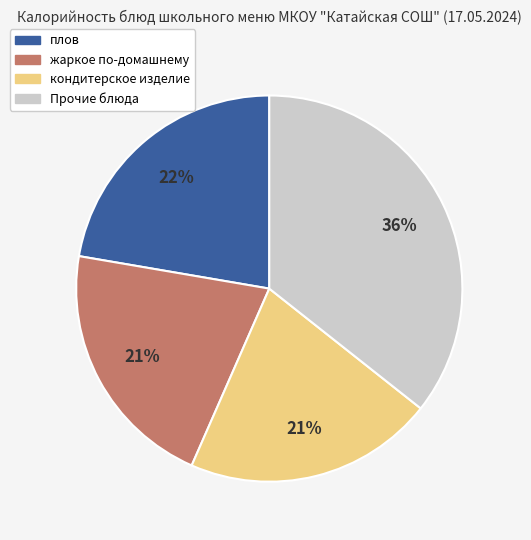

How many segments does this pie chart have?

4